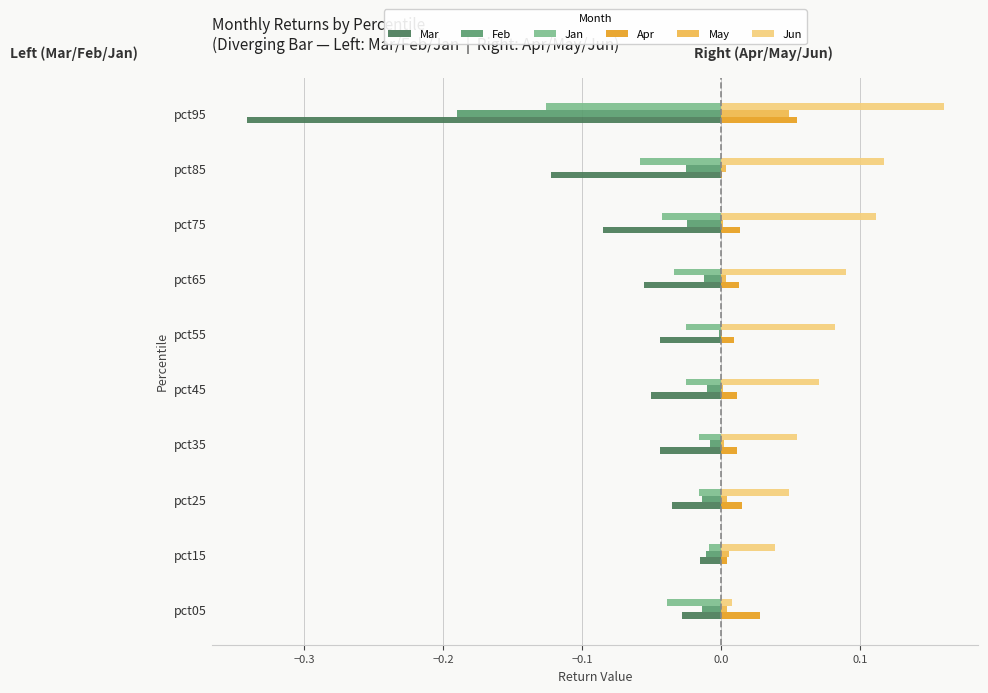

How many series are shown in this chart?

6